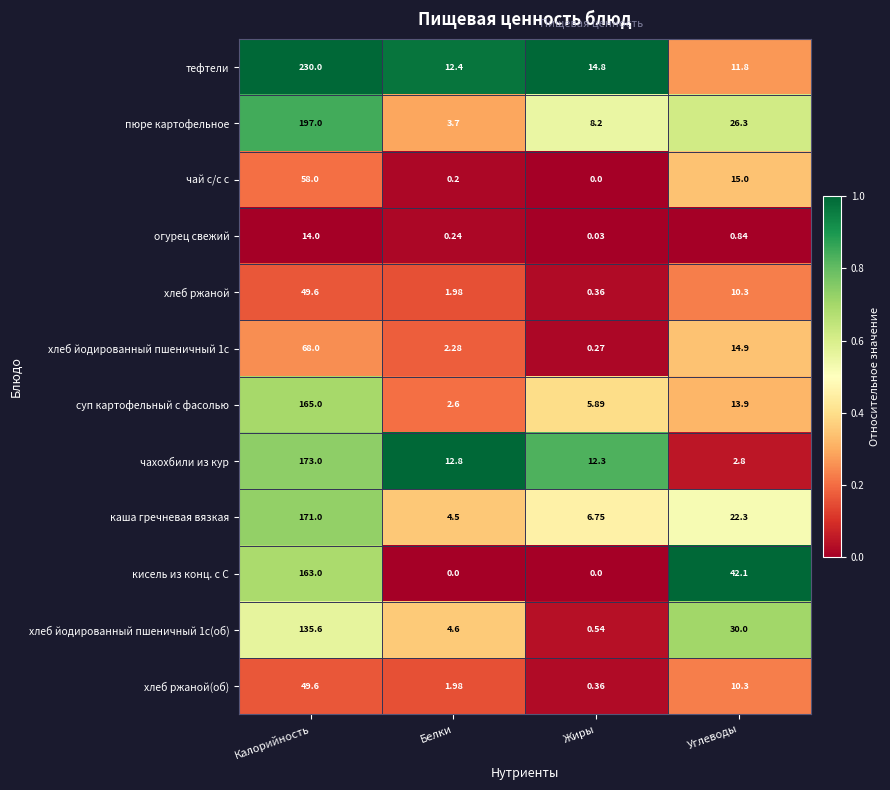

Between Калорийность and Жиры, which series saw the biggest shift?

тефтели